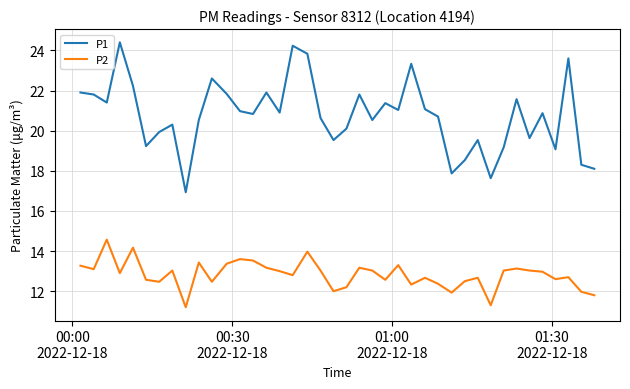

How many lines are shown in the chart?

2